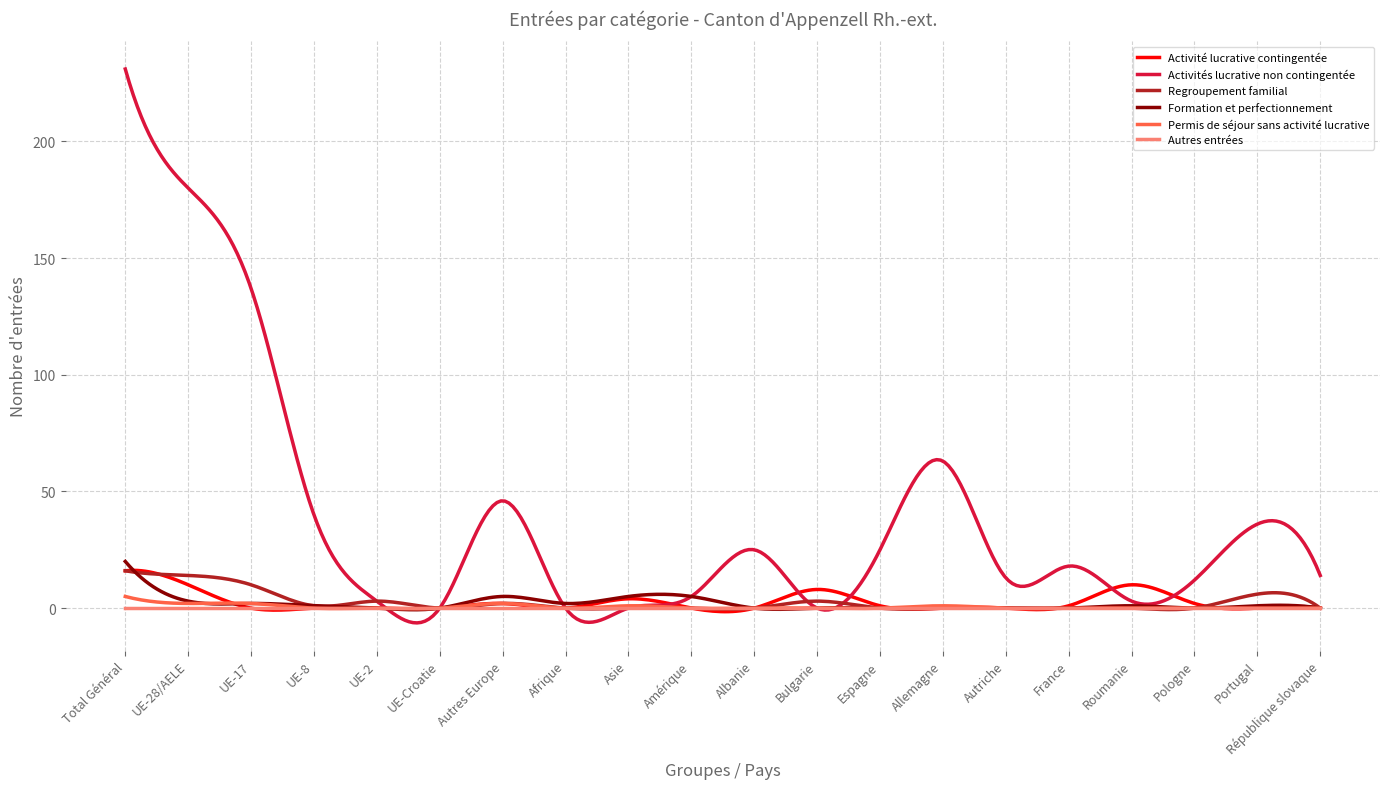

Does the chart have visible grid lines?

Yes